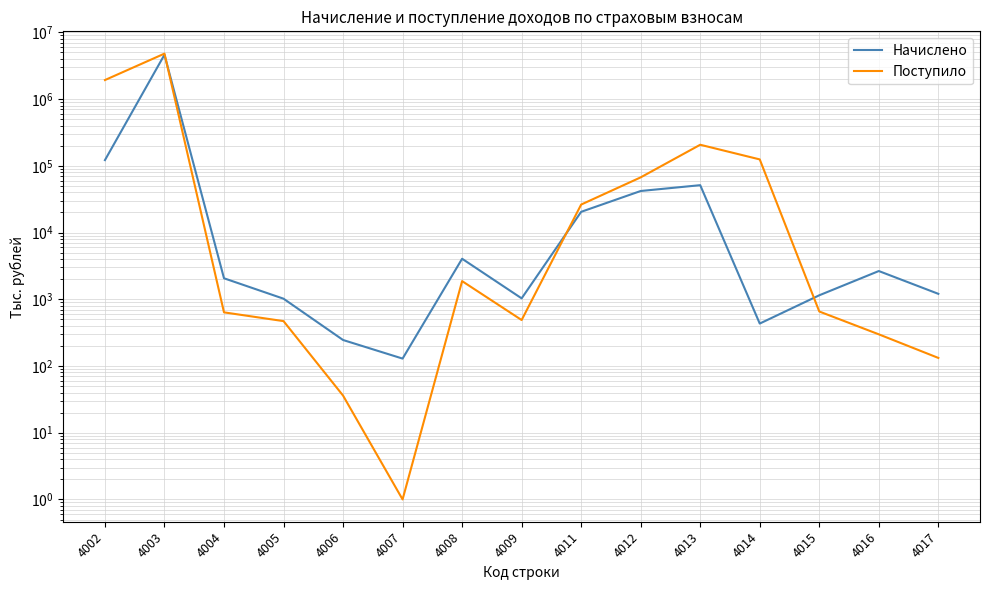

At which category does the chart reach its minimum across all series?

4007